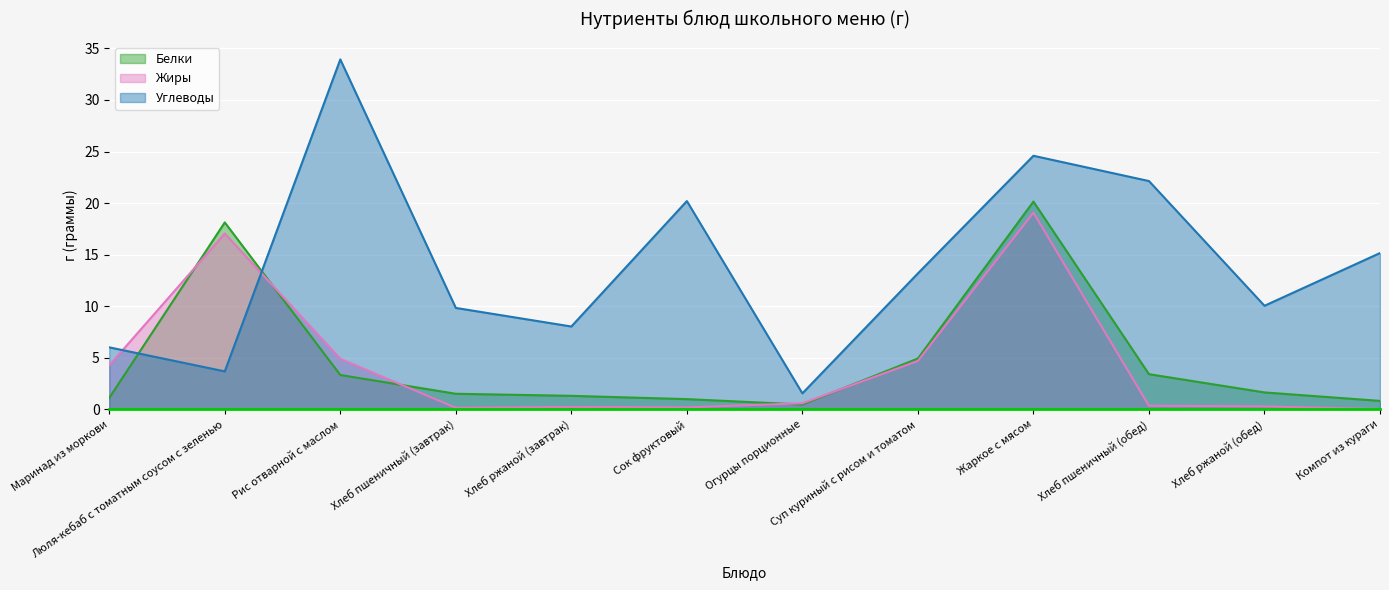

At Суп куриный с рисом и томатом, list the series in order from smallest to largest.

Жиры, Белки, Углеводы